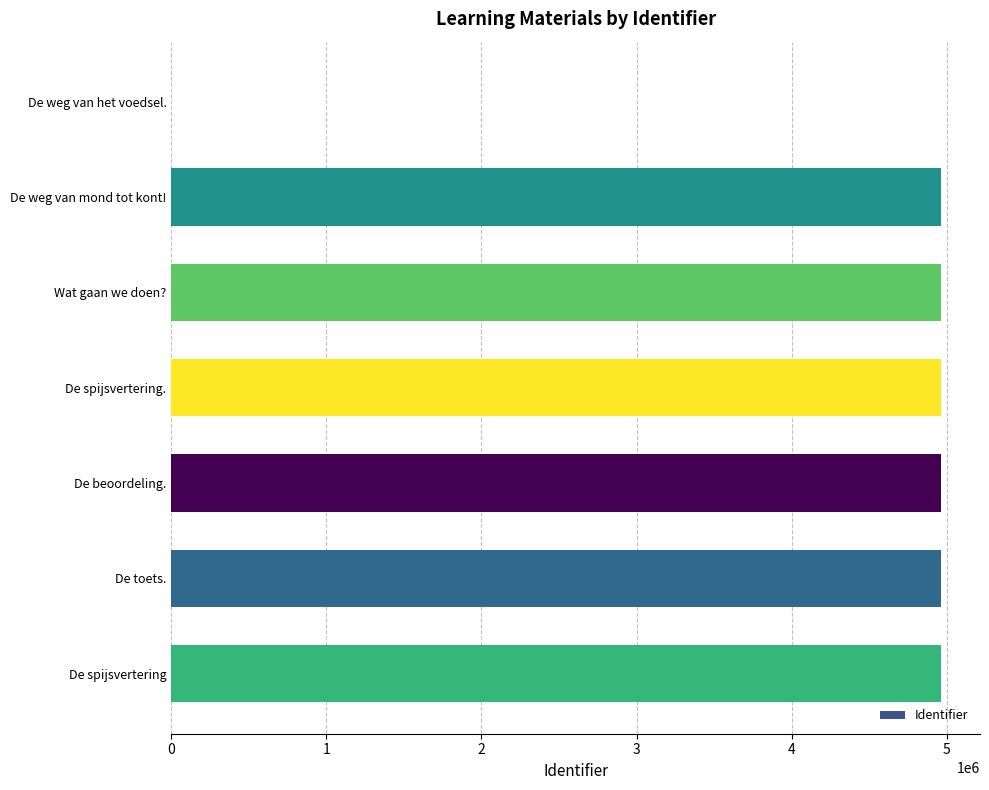

What is the sum of all values?

29774513